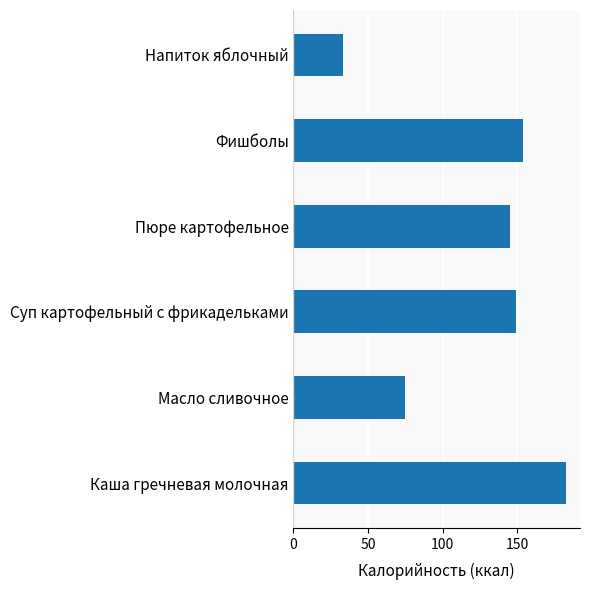

Reading bottom to top, extract all data points from this chart.

183.0	74.9	149.0	145.0	153.9	33.0